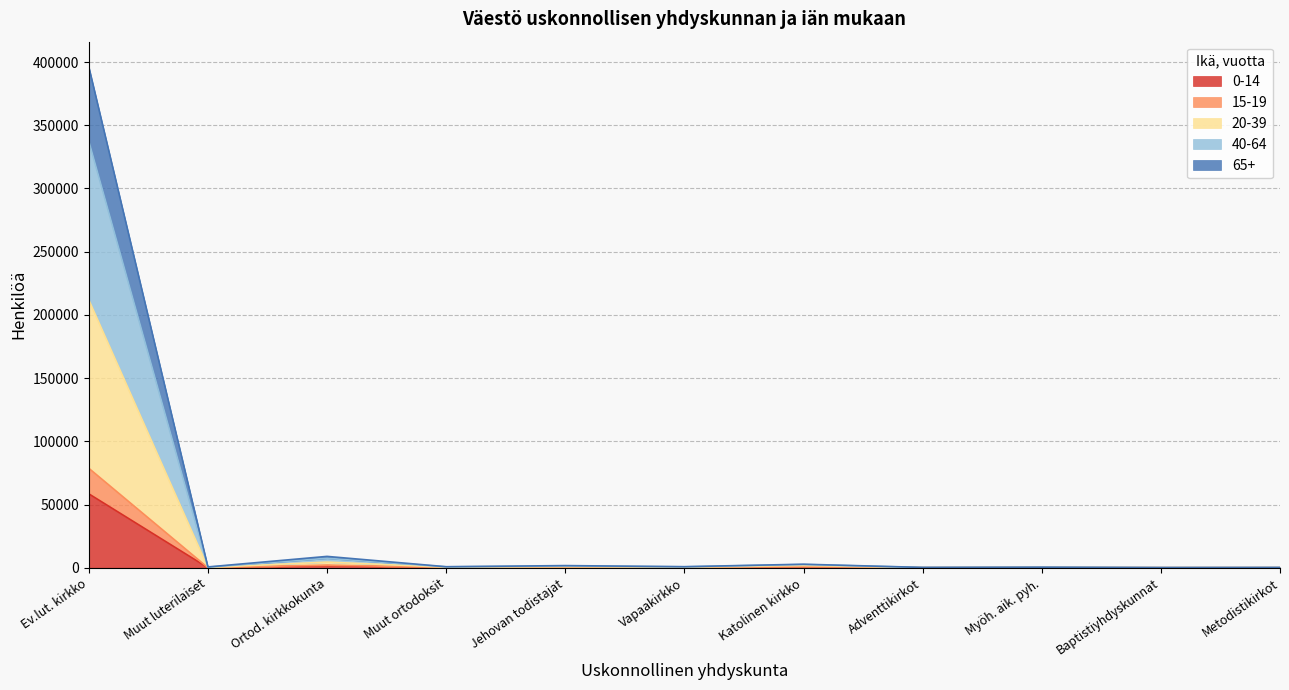

How many interior local valleys does the 0-14 series have?

4